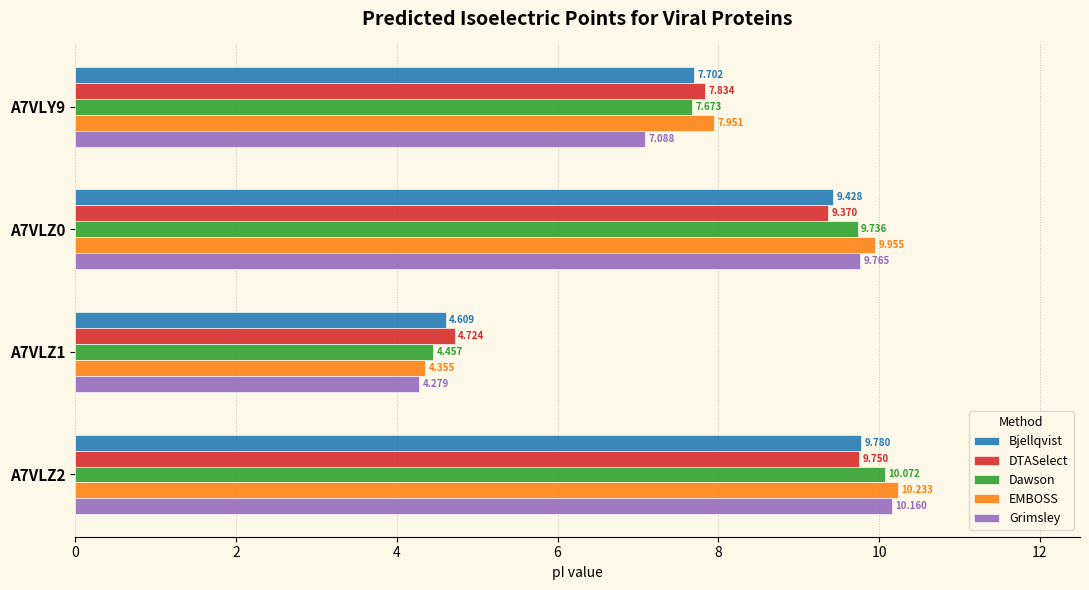

Between A7VLZ0 and A7VLZ2, which series saw the biggest shift?

Grimsley